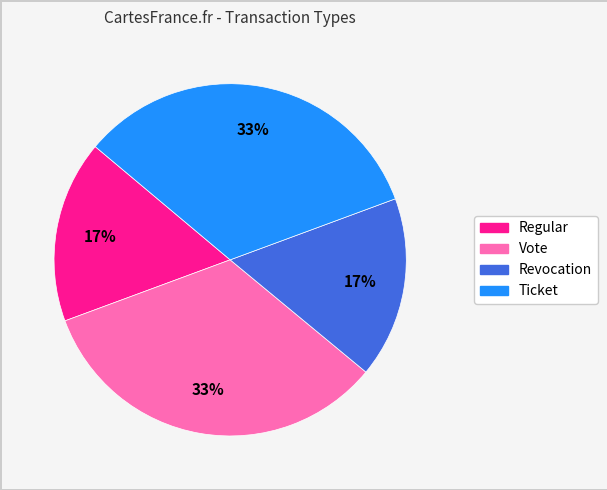

To the nearest percent, what is the average slice percentage?

25%